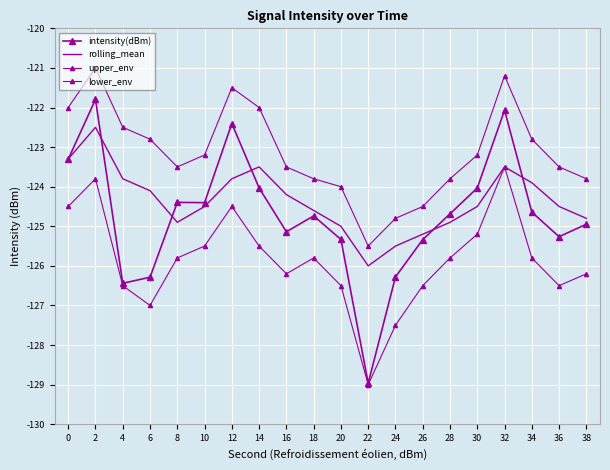

Which label corresponds to the largest value in the chart?

2